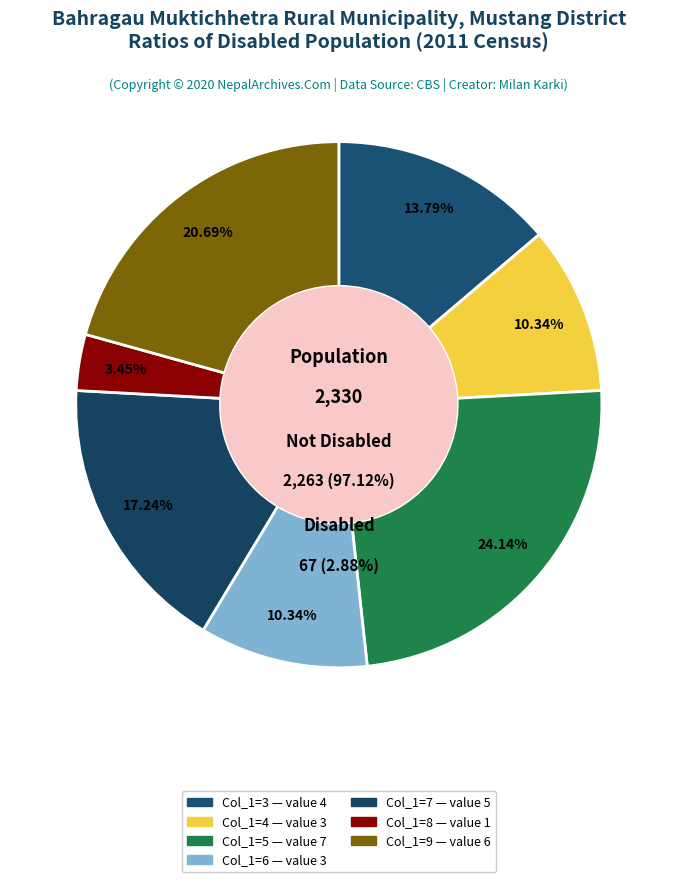

Does 4 account for over 50% of the chart?

No